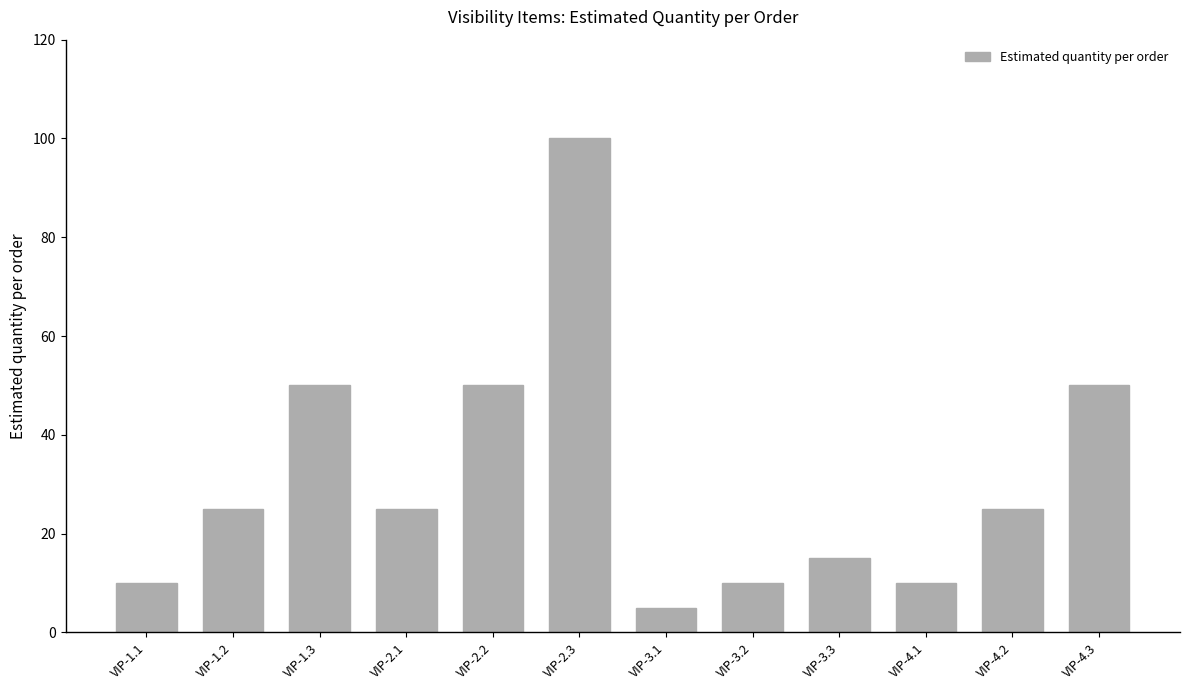

Approximately how many times larger is the value at VIP-2.1 compared to VIP-1.1?

2.5